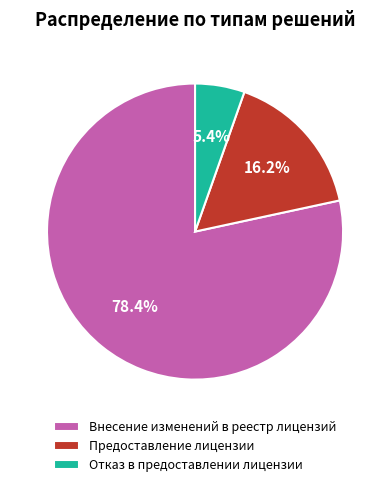

The Внесение изменений в реестр лицензий slice represents 78% of the pie. True or false?

True